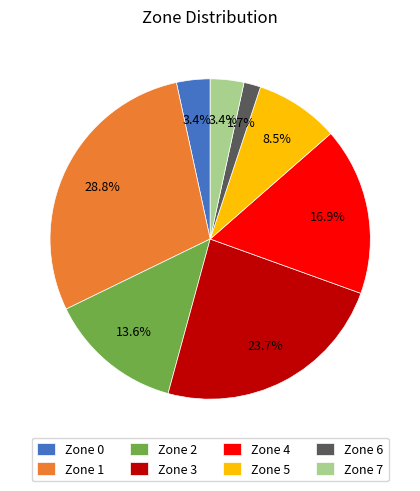

To the nearest percent, what percentage of the pie is Zone 0?

3%